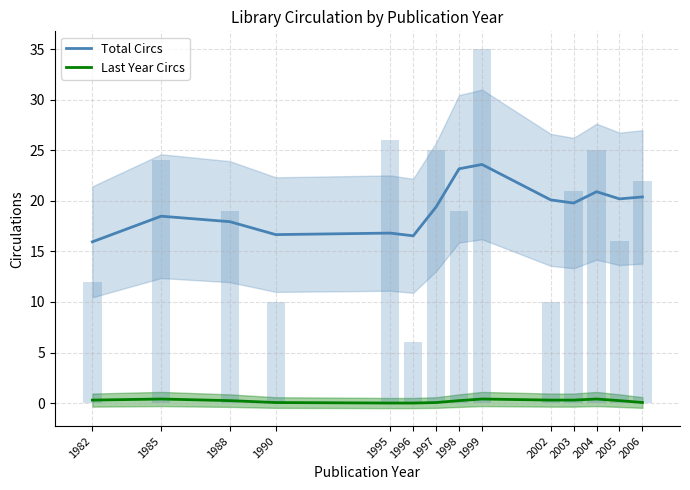

Between 2005 and 1982, which is larger?

2005